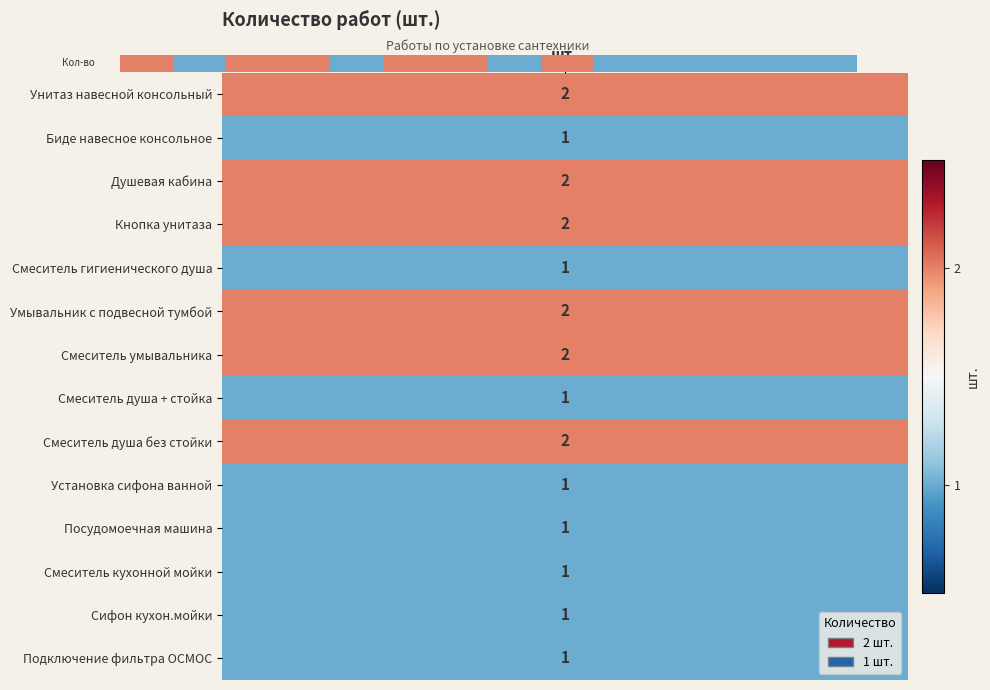

What is the change in value from 8 to 11?

-1